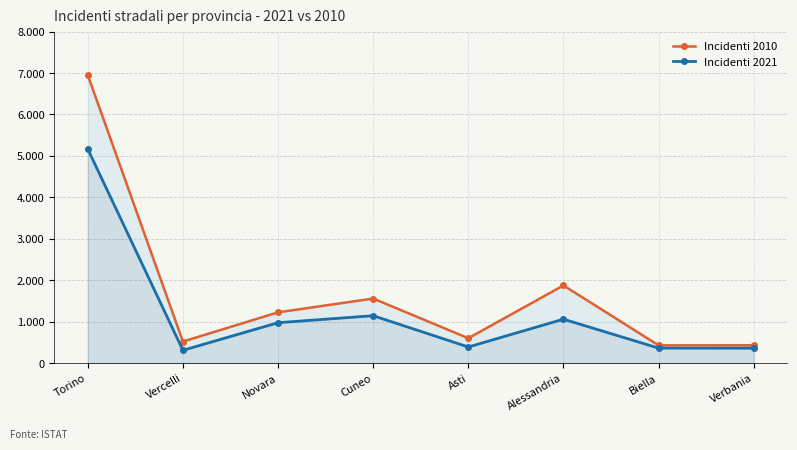

How many lines are shown in the chart?

2